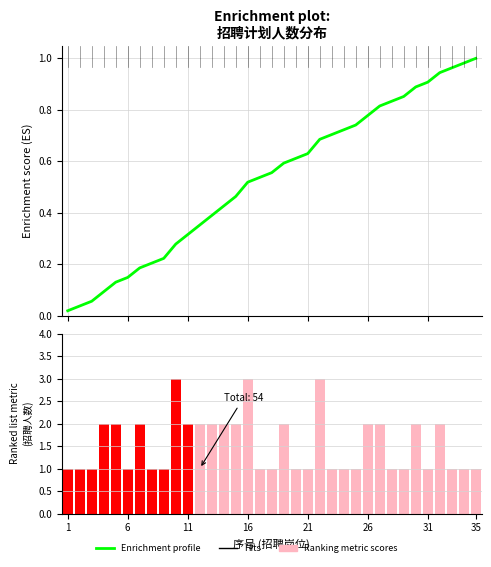

Does the chart contain any negative values?

No